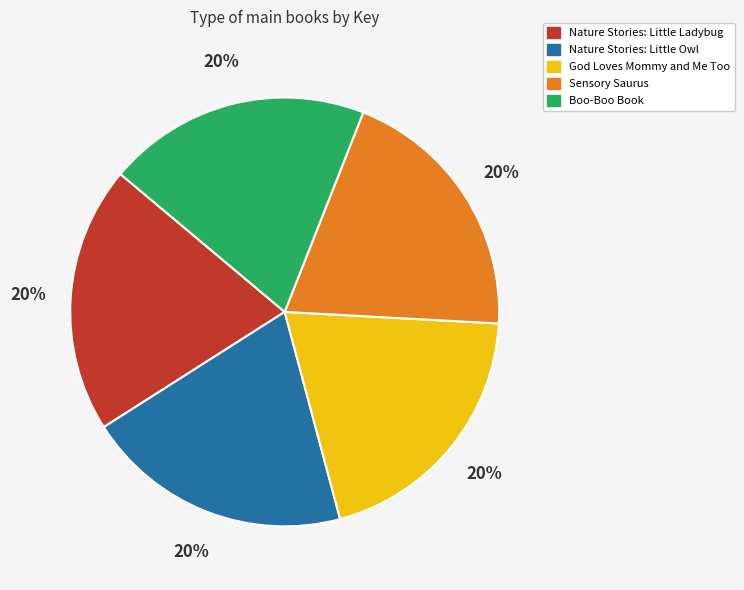

Is Sensory Saurus the majority of the pie?

No